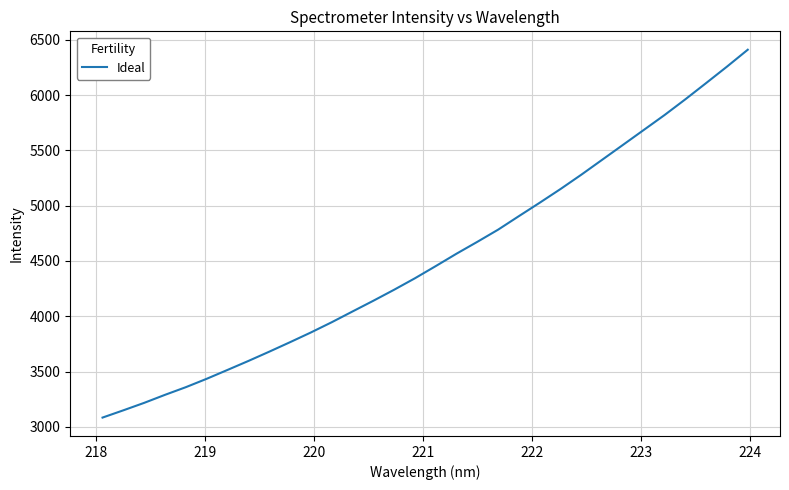

What is the greatest value displayed?

6409.2